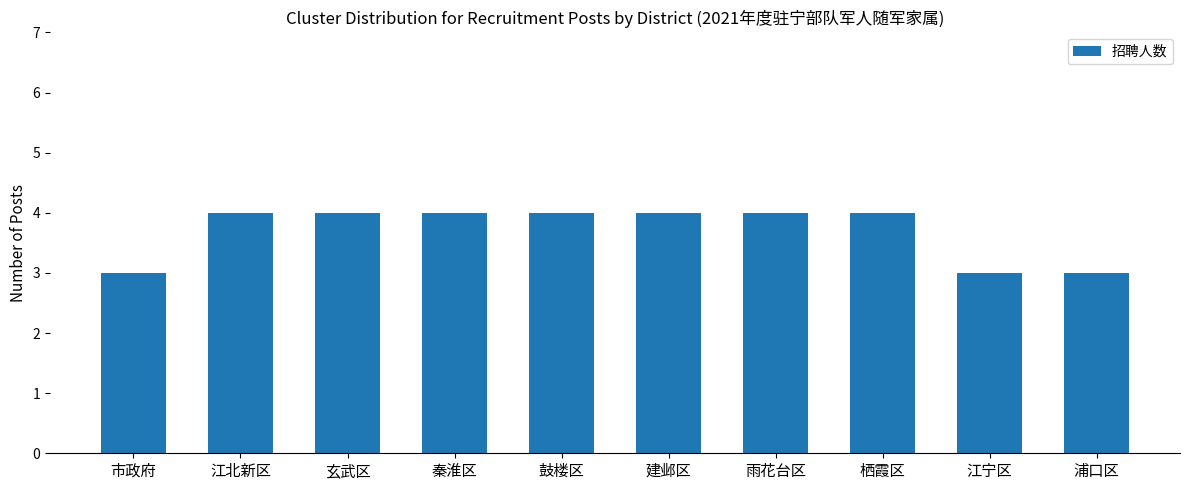

Which has a higher value, 鼓楼区 or 江宁区?

鼓楼区